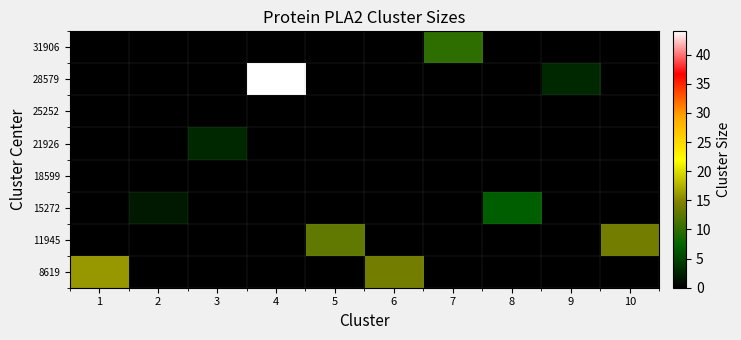

What is the total value across all series at 6?

14